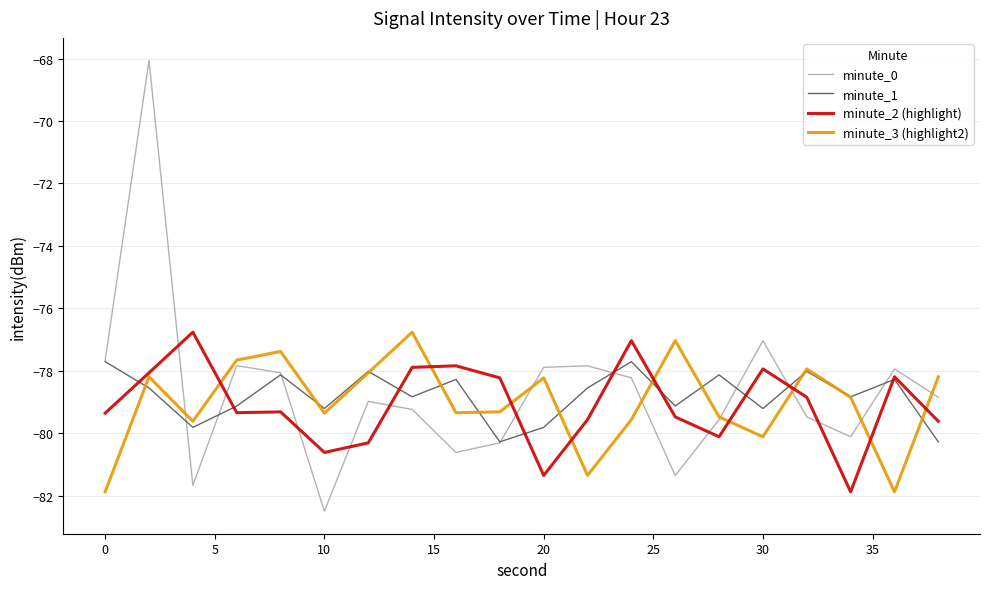

What is the minimum value for minute_3 (highlight2)?

-81.9